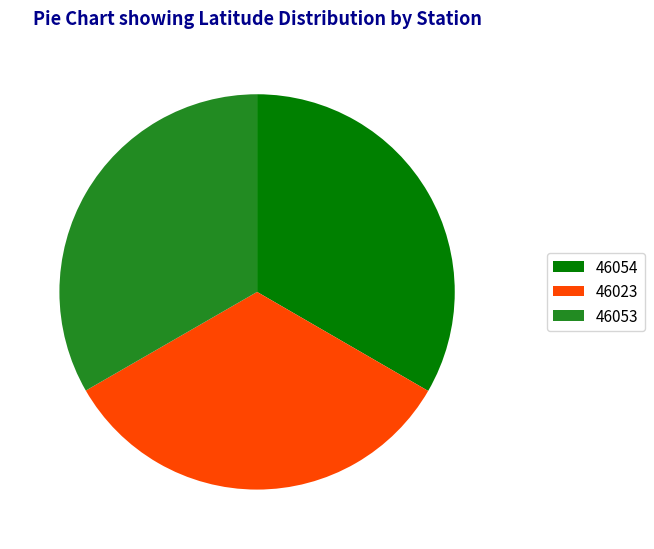

Do 46023 and 46054 together represent more than half of the pie?

Yes